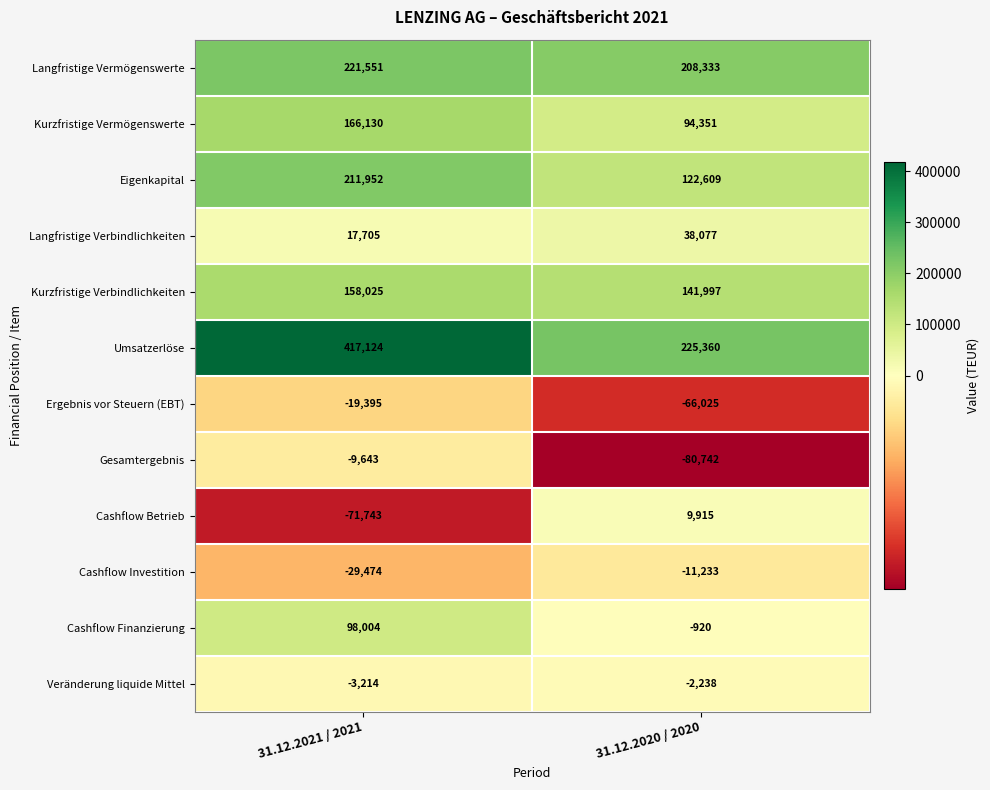

What value does the Cashflow Investition series have at 31.12.2020 / 2020?

-11233